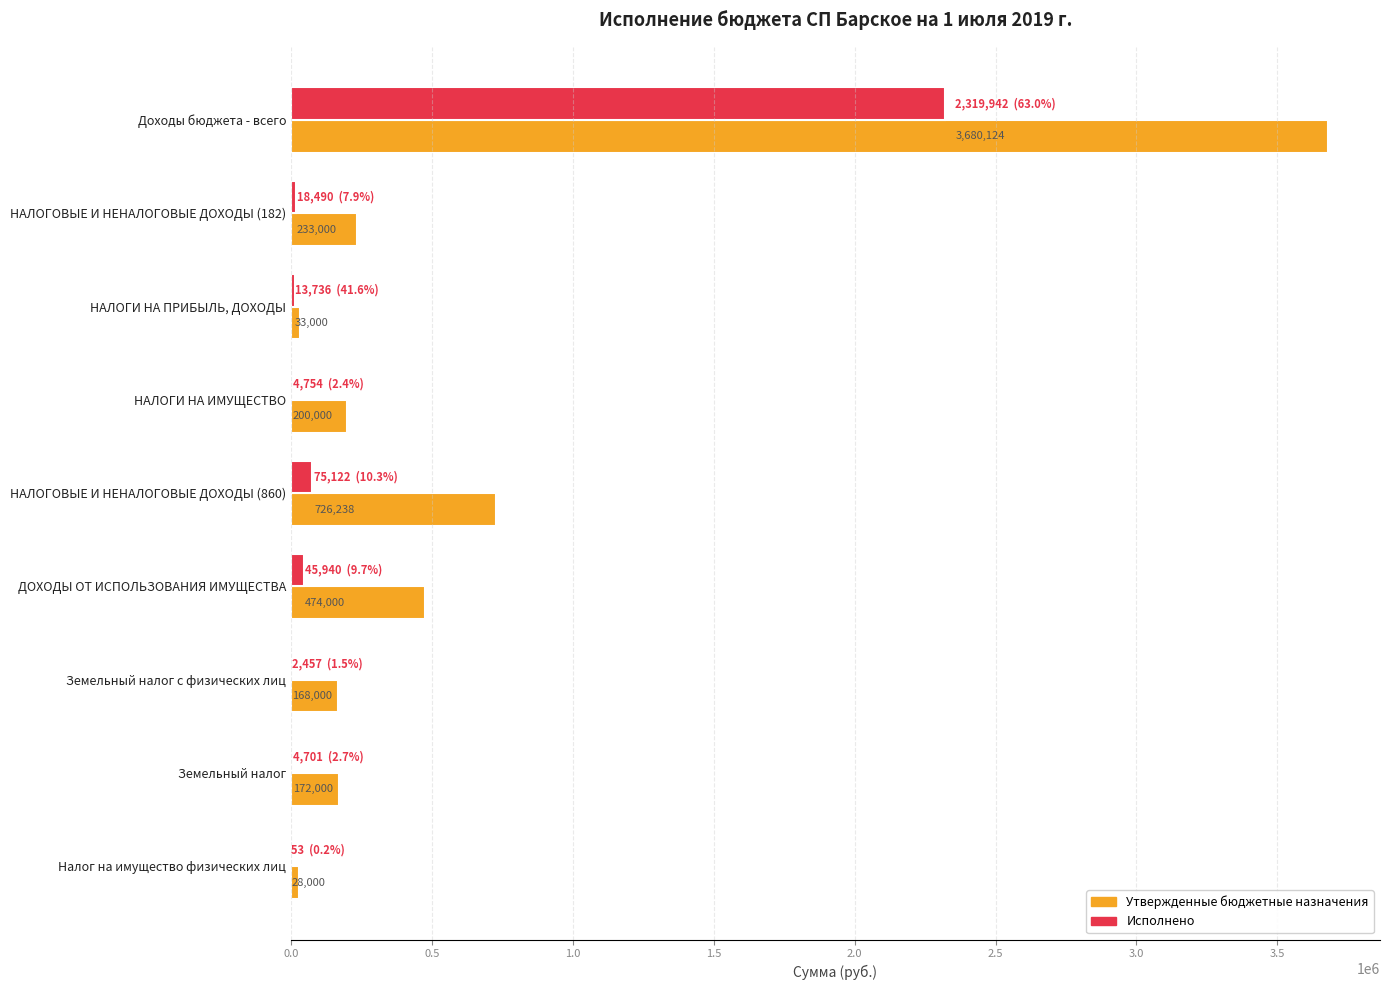

At which label does Исполнено reach its peak?

Доходы бюджета - всего